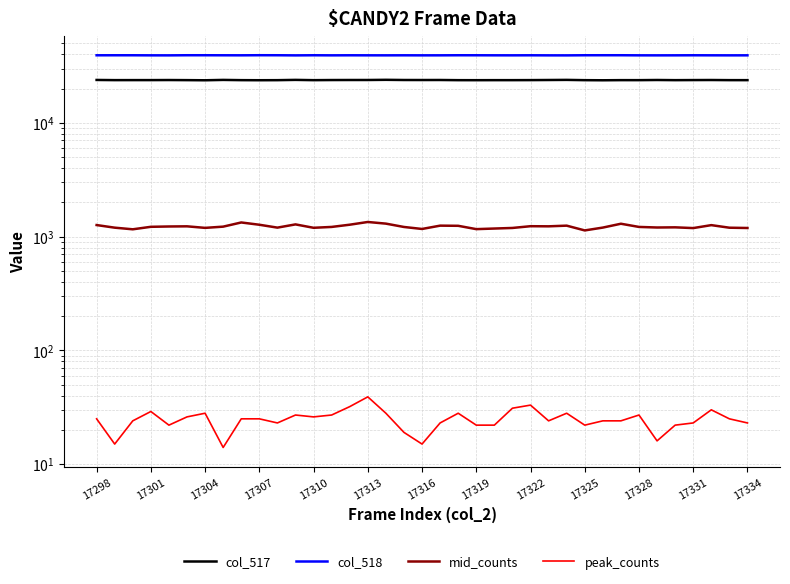

True or false: mid_counts and col_518 cross at least once.

False